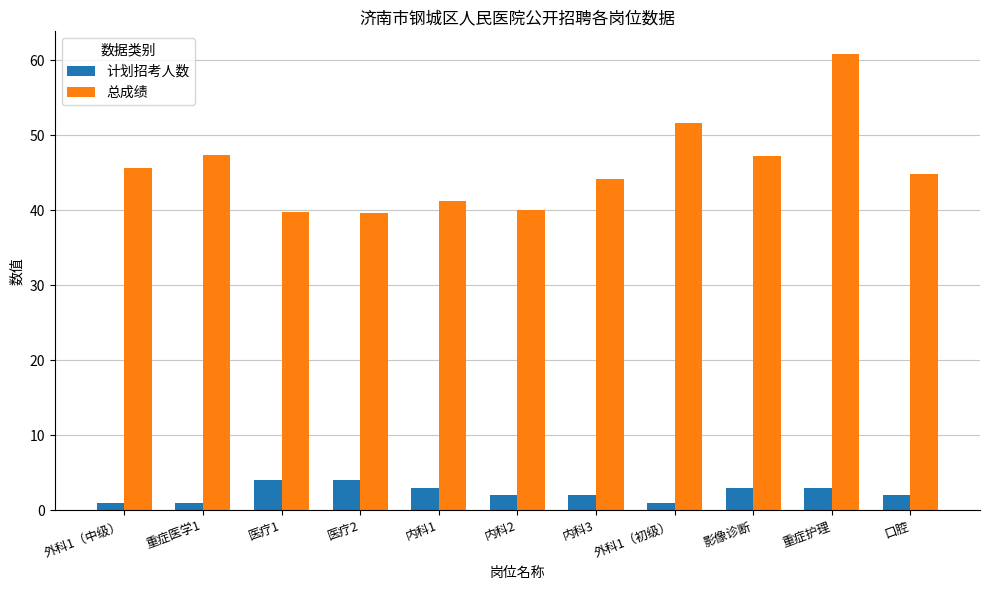

List the series in order of their overall mean, highest first.

总成绩, 计划招考人数